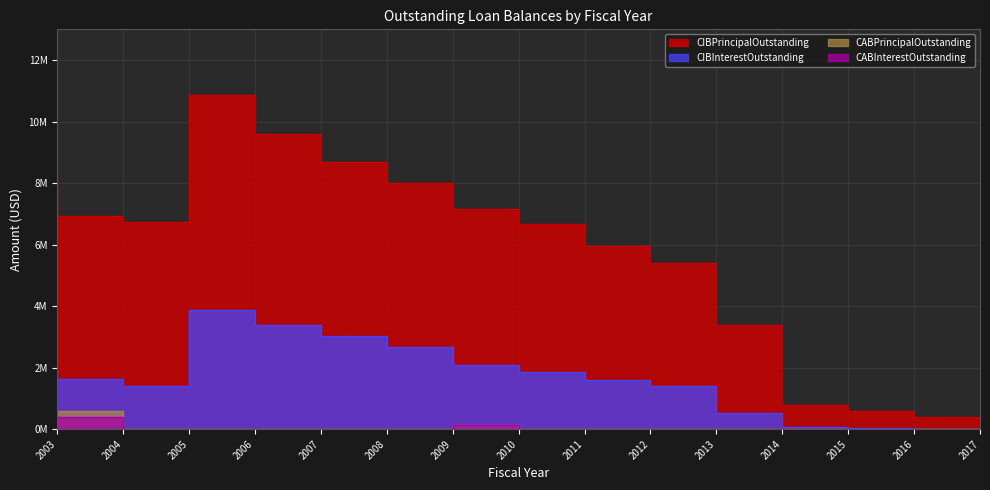

True or false: CABPrincipalOutstanding and CABInterestOutstanding intersect in this chart.

False